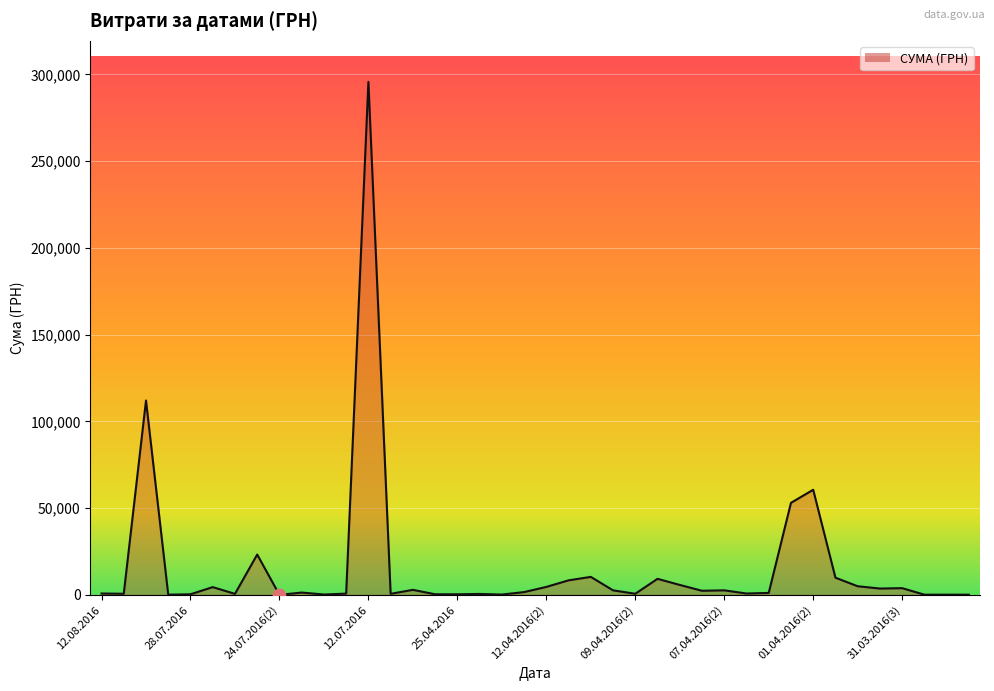

What is the greatest value displayed?

295638.6